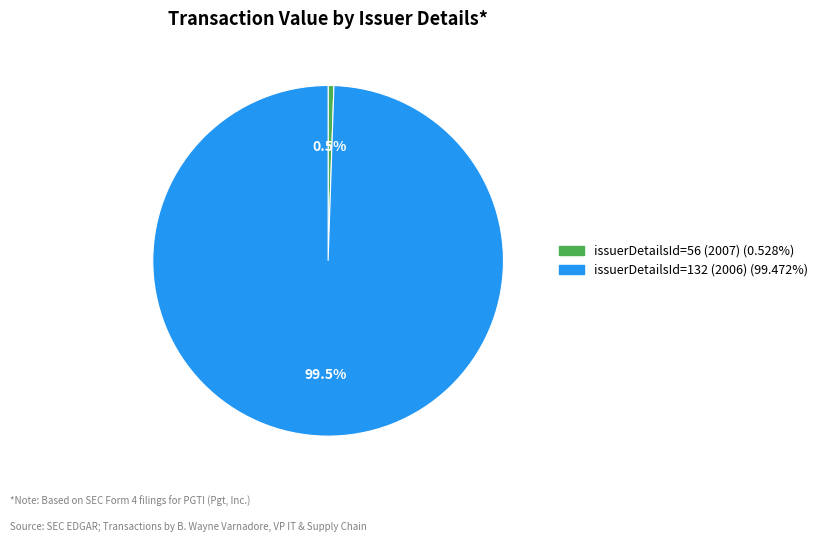

Is the sum of issuerDetailsId=132 (2006) and issuerDetailsId=56 (2007) greater than half?

Yes